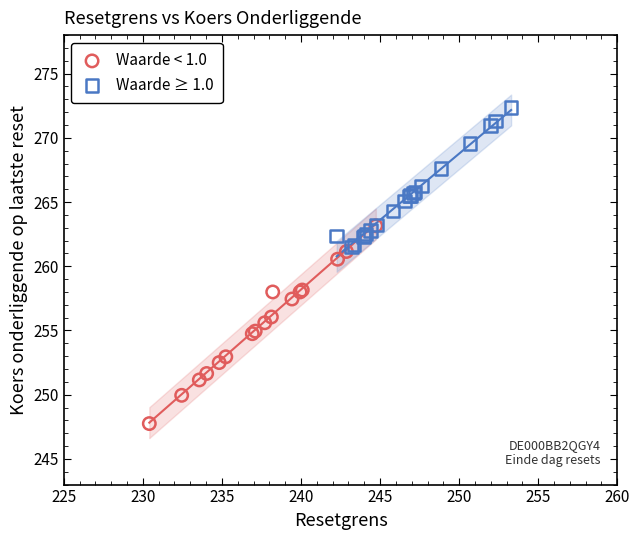

Which series contains the highest Y value?

Waarde ≥ 1.0